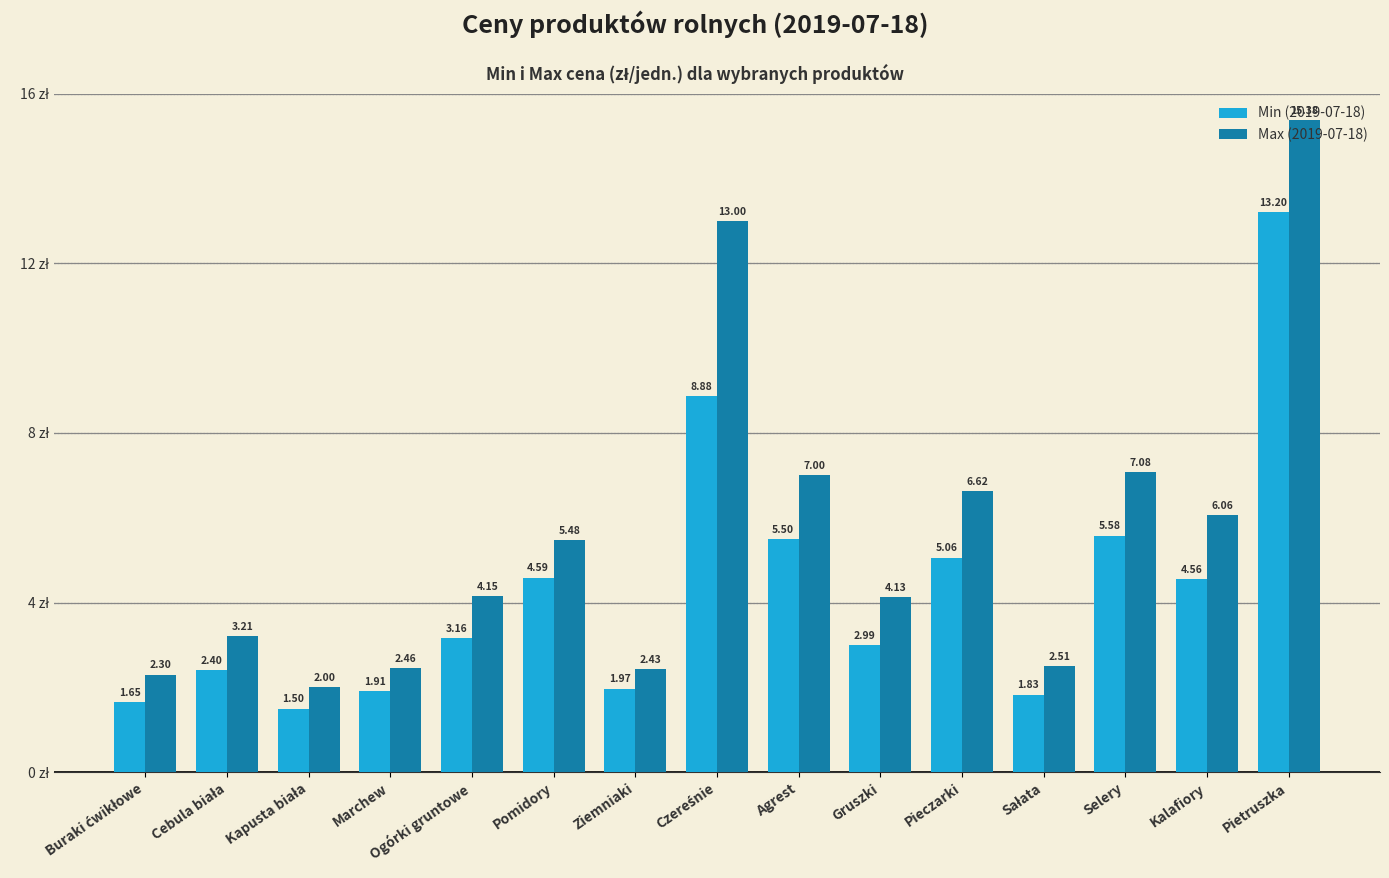

How many values in the Max (2019-07-18) series exceed 4?

9